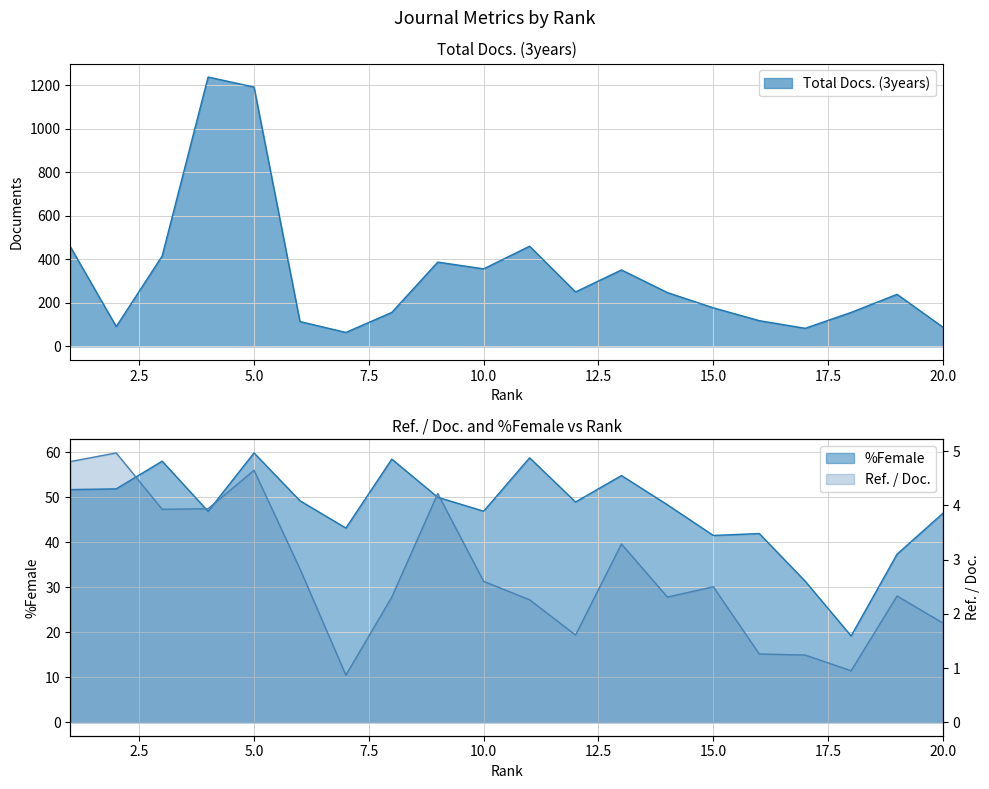

The Total Docs. (3years) series shows 83.0 at 17. True or false?

True